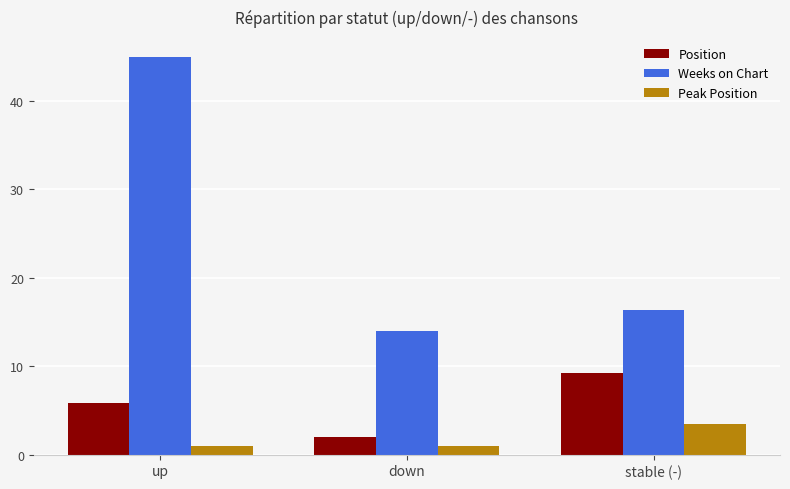

How many distinct data groups are displayed?

3